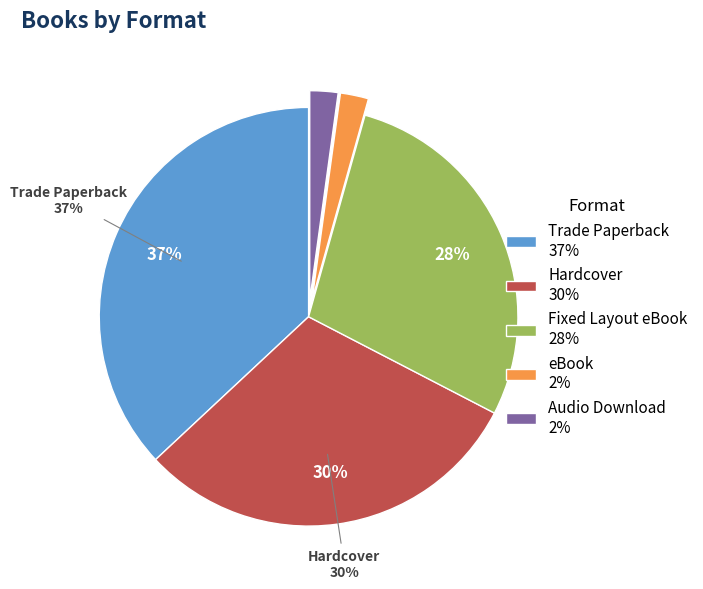

How many slices are in this pie chart?

5